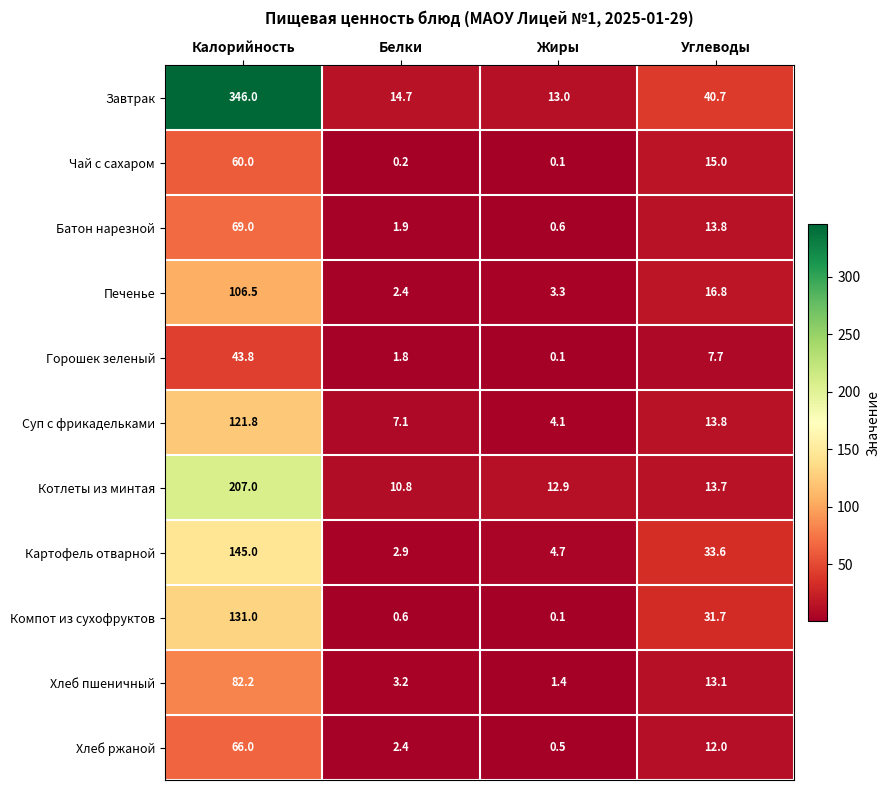

At which category is the sum across all series the highest?

Калорийность